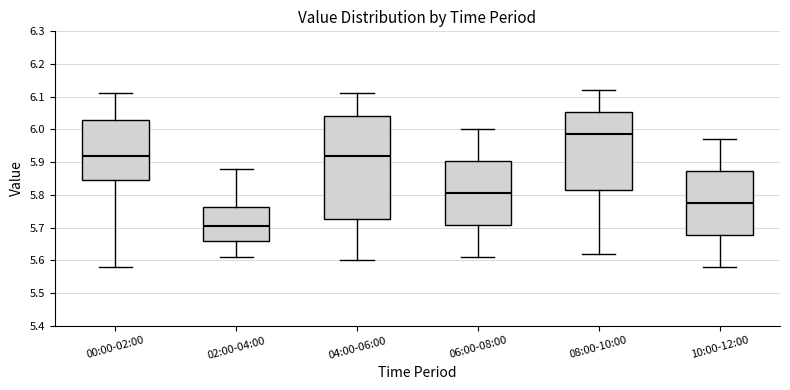

Which box is the tallest, from its lower edge to its upper edge?

04:00-06:00